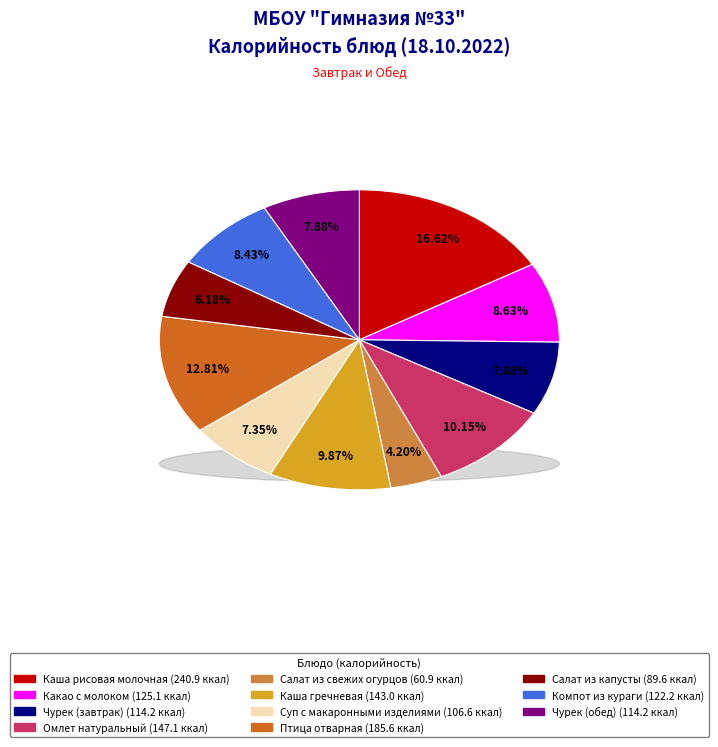

Which category has the biggest portion of the pie?

Каша рисовая молочная